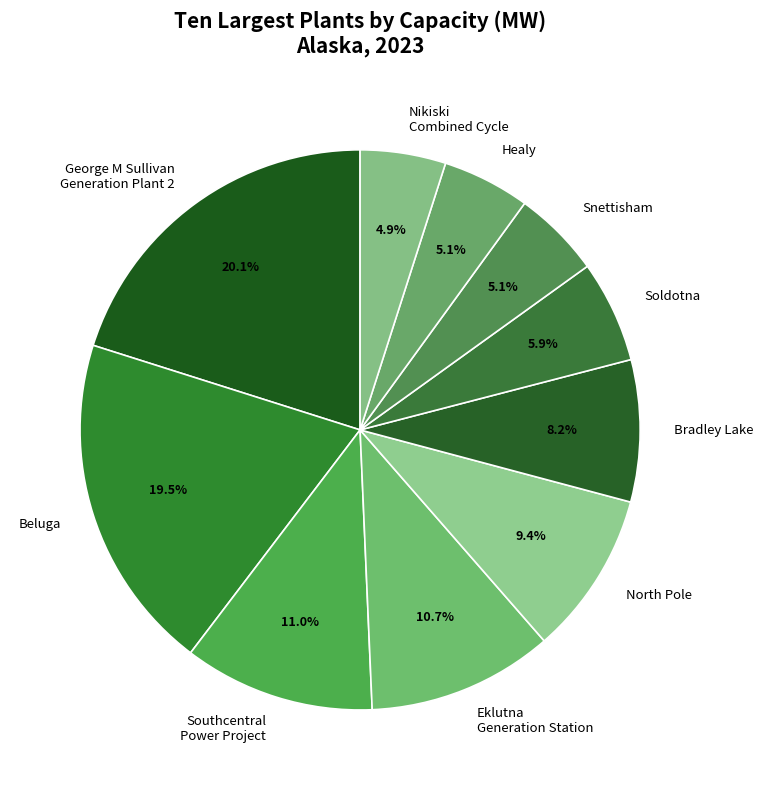

Is there any slice that represents more than half of the pie?

No